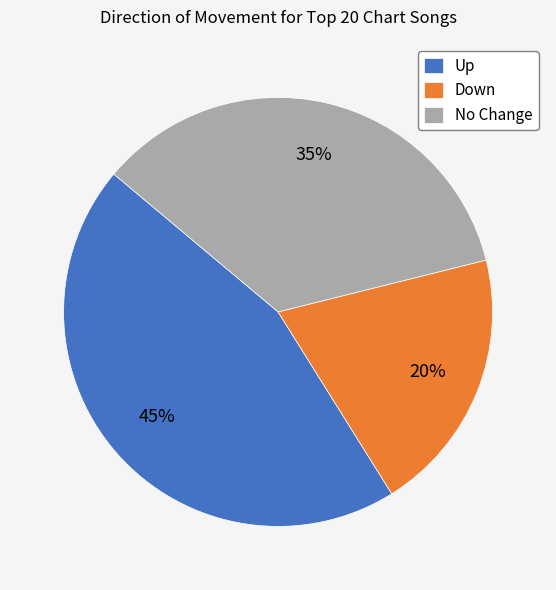

Approximately how many times larger is the value at Up compared to No Change?

1.3